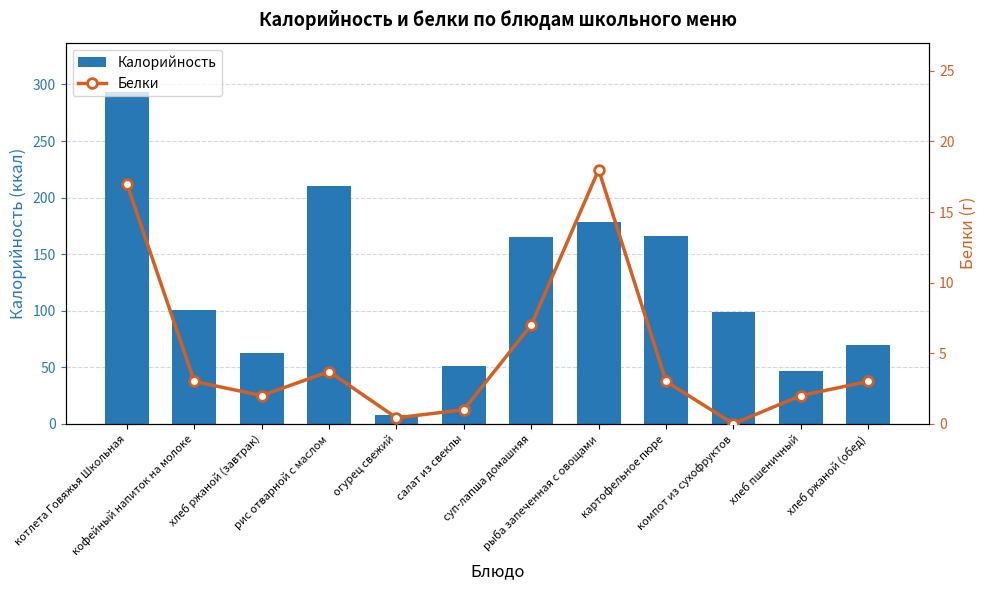

Is it true that Калорийность equals 210.0 at рис отварной с маслом?

True